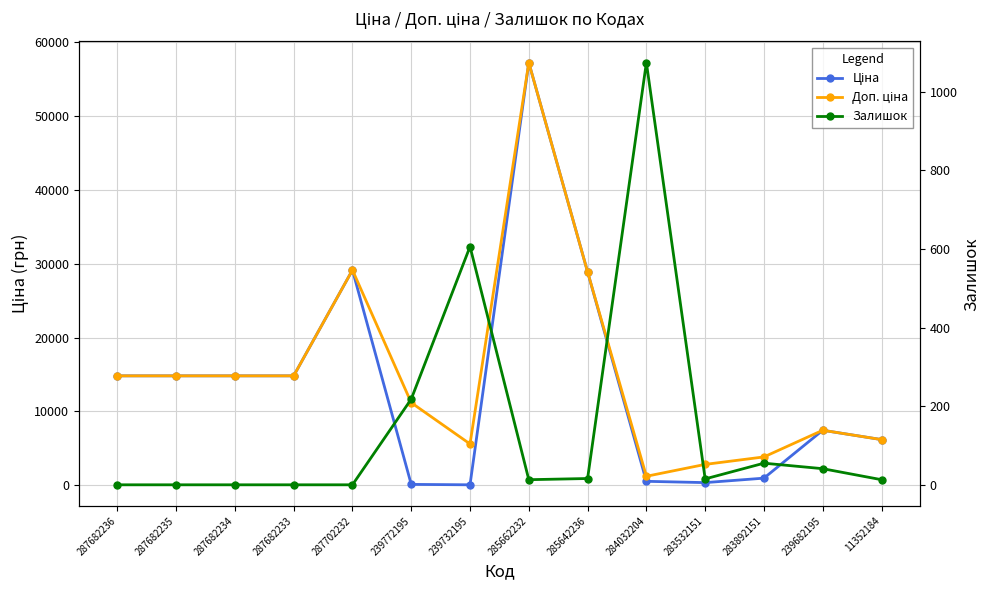

What is the spread (max minus min) of values at 11352184?

6169.6